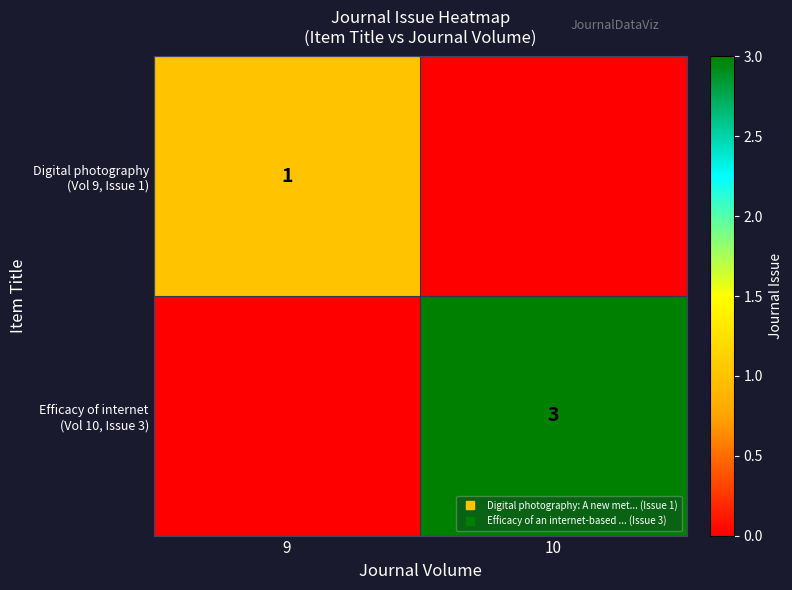

Which label corresponds to the largest value in the chart?

10